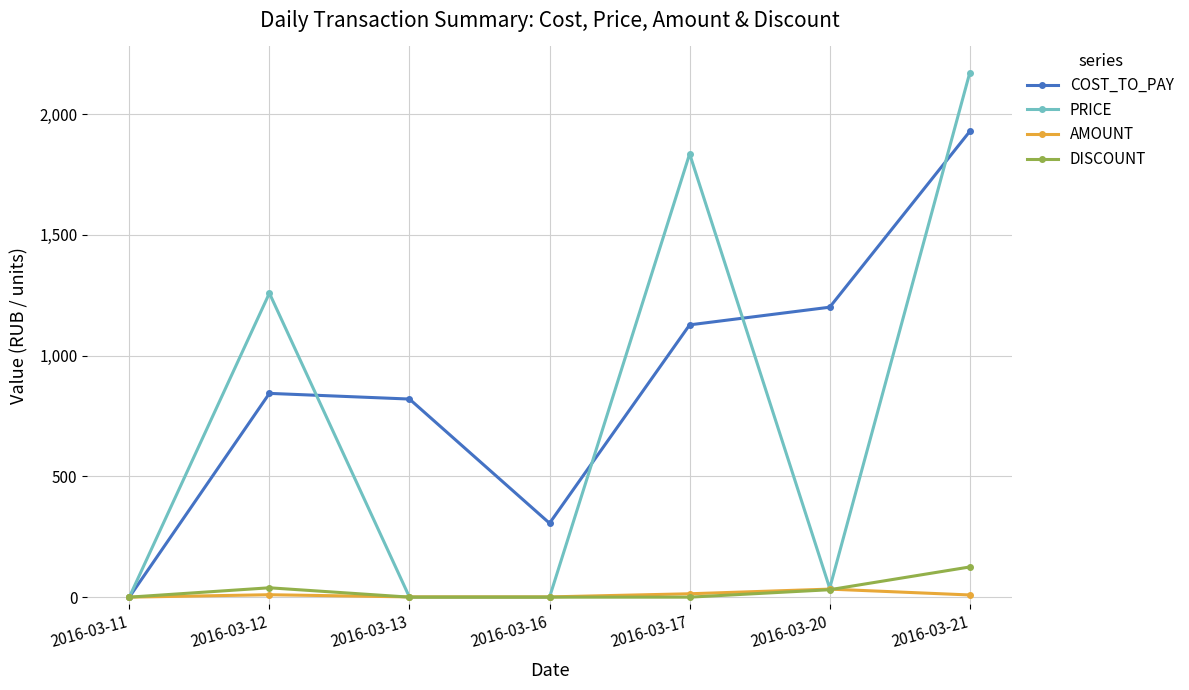

How many categories are shown in the chart?

7